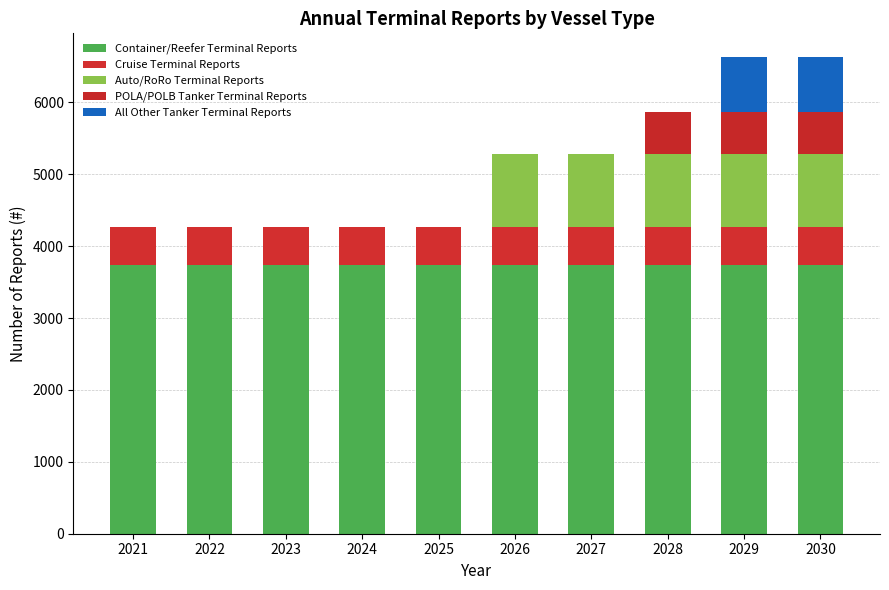

Are the bars horizontal?

No